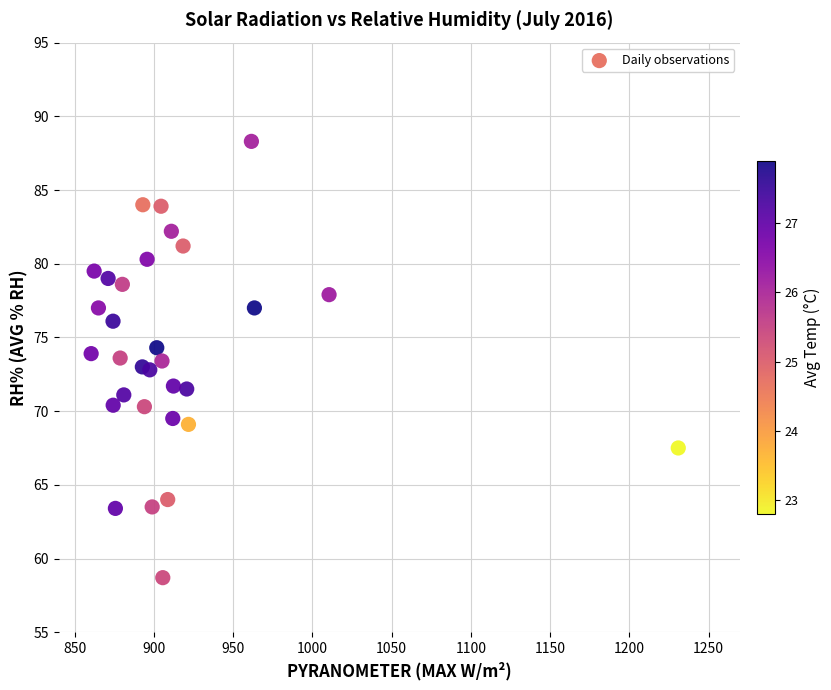

What is the range of X values (max minus min)?

370.4